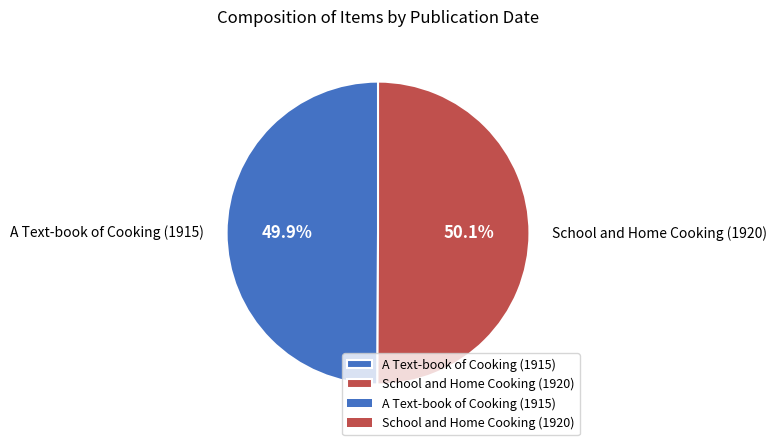

What is the total percentage of School and Home Cooking (1920) and A Text-book of Cooking (1915)?

100.0%